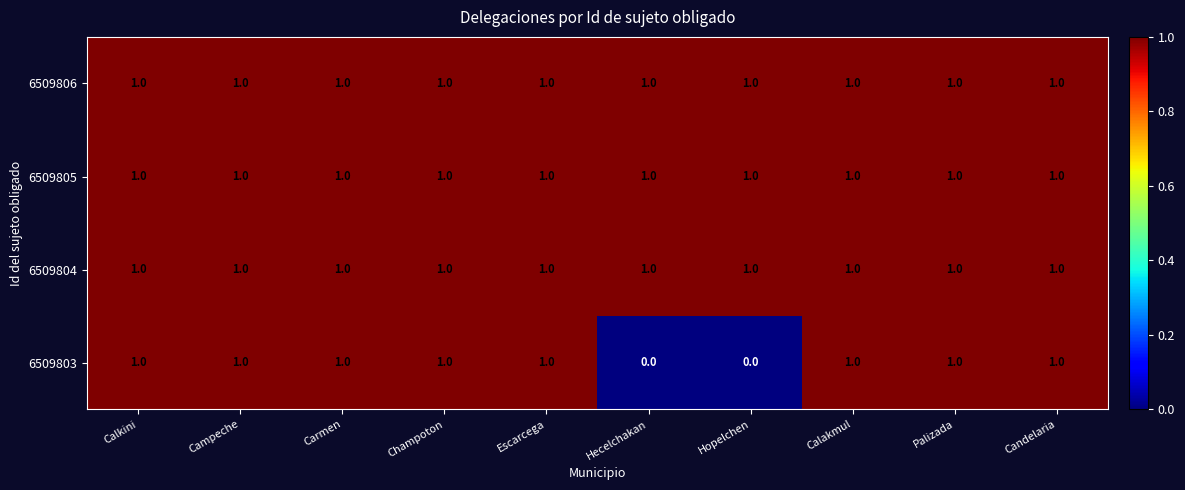

True or false: 6509804 has a value of 2 at Carmen.

False